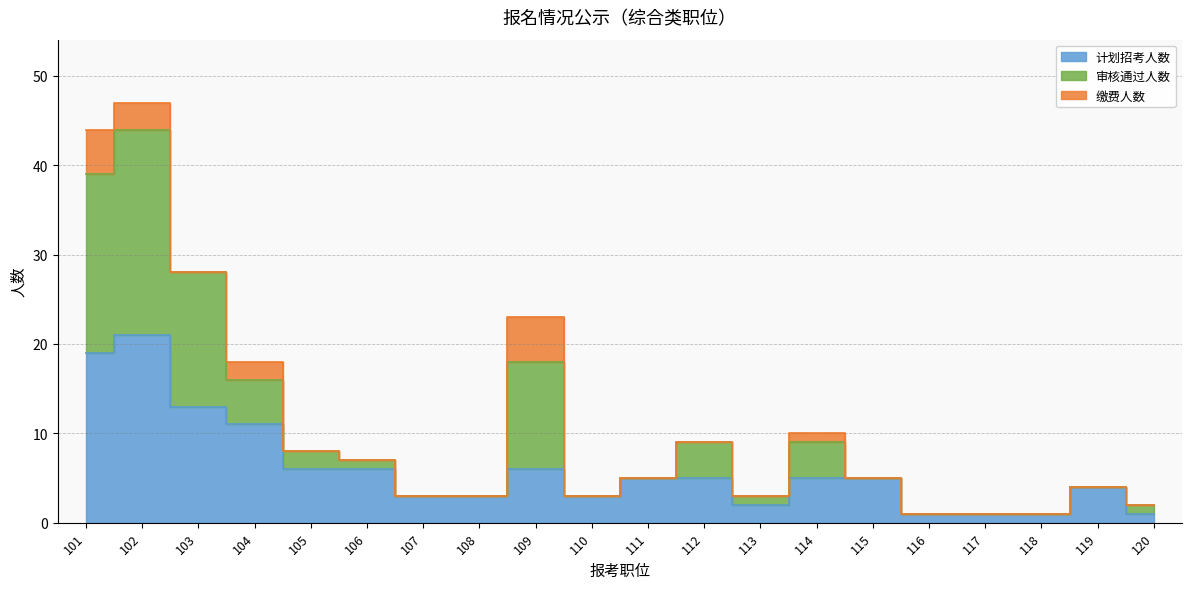

True or false: 计划招考人数 and 审核通过人数 cross at least once.

False